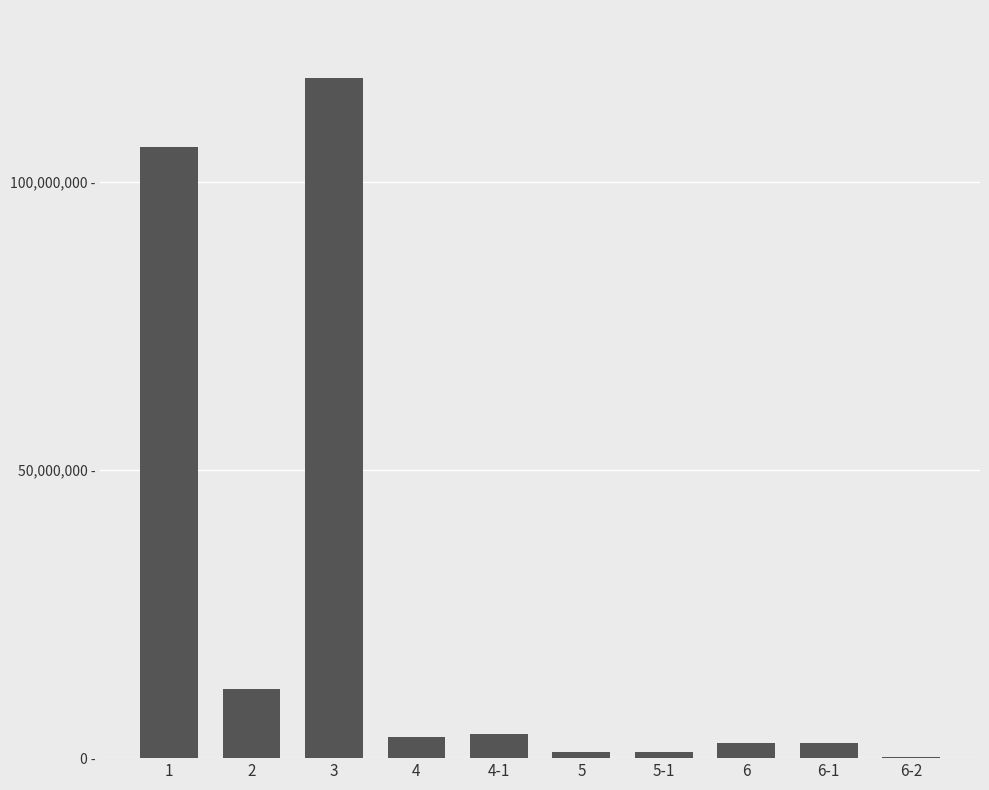

What is the value of the 1st bar from the left?

106000000.0